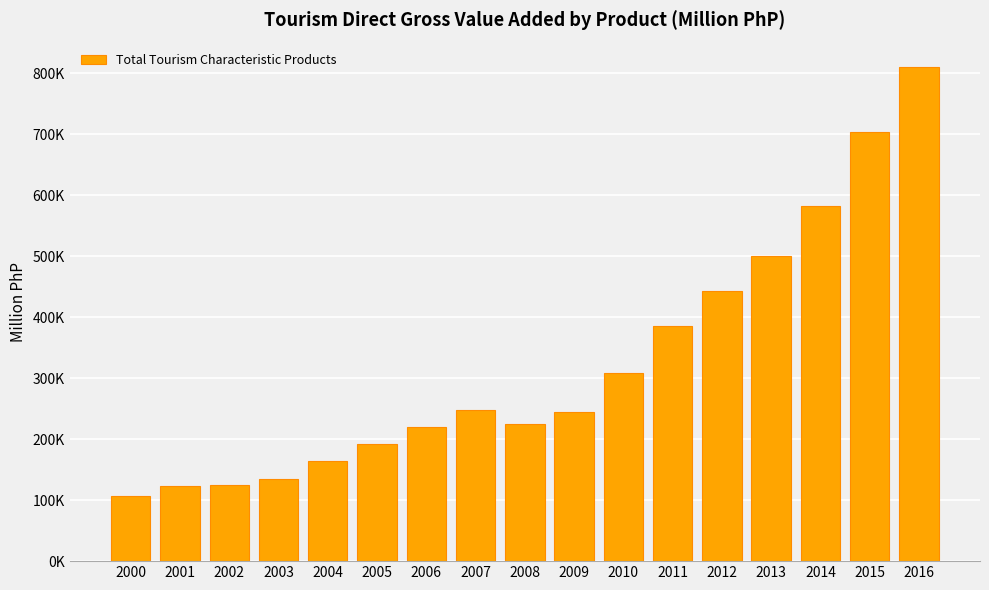

Reading right to left, what are all the values shown in this chart?

810110.8	703333.4	582527.9	500174.9	443087.2	386019.5	308520.5	244332.4	225245.9	247958.2	219967.4	192252.6	163999.4	135562.5	124977.5	122614.7	107036.9